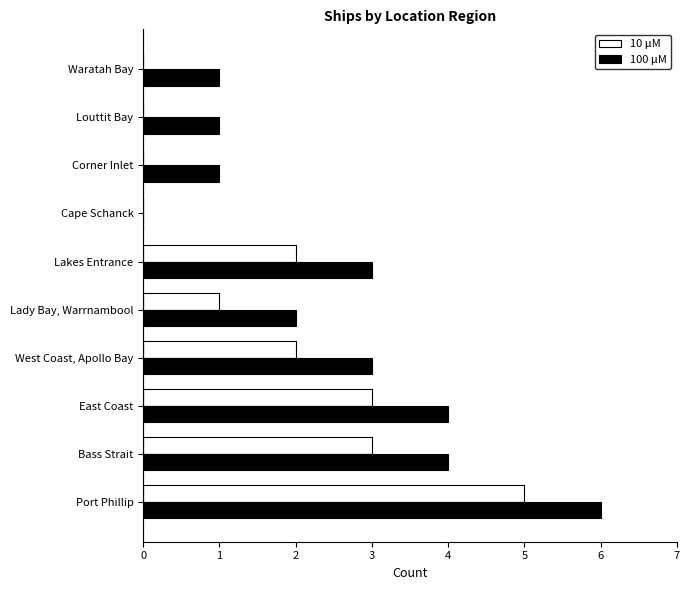

Which category has the highest value in the 100 μM series?

Port Phillip